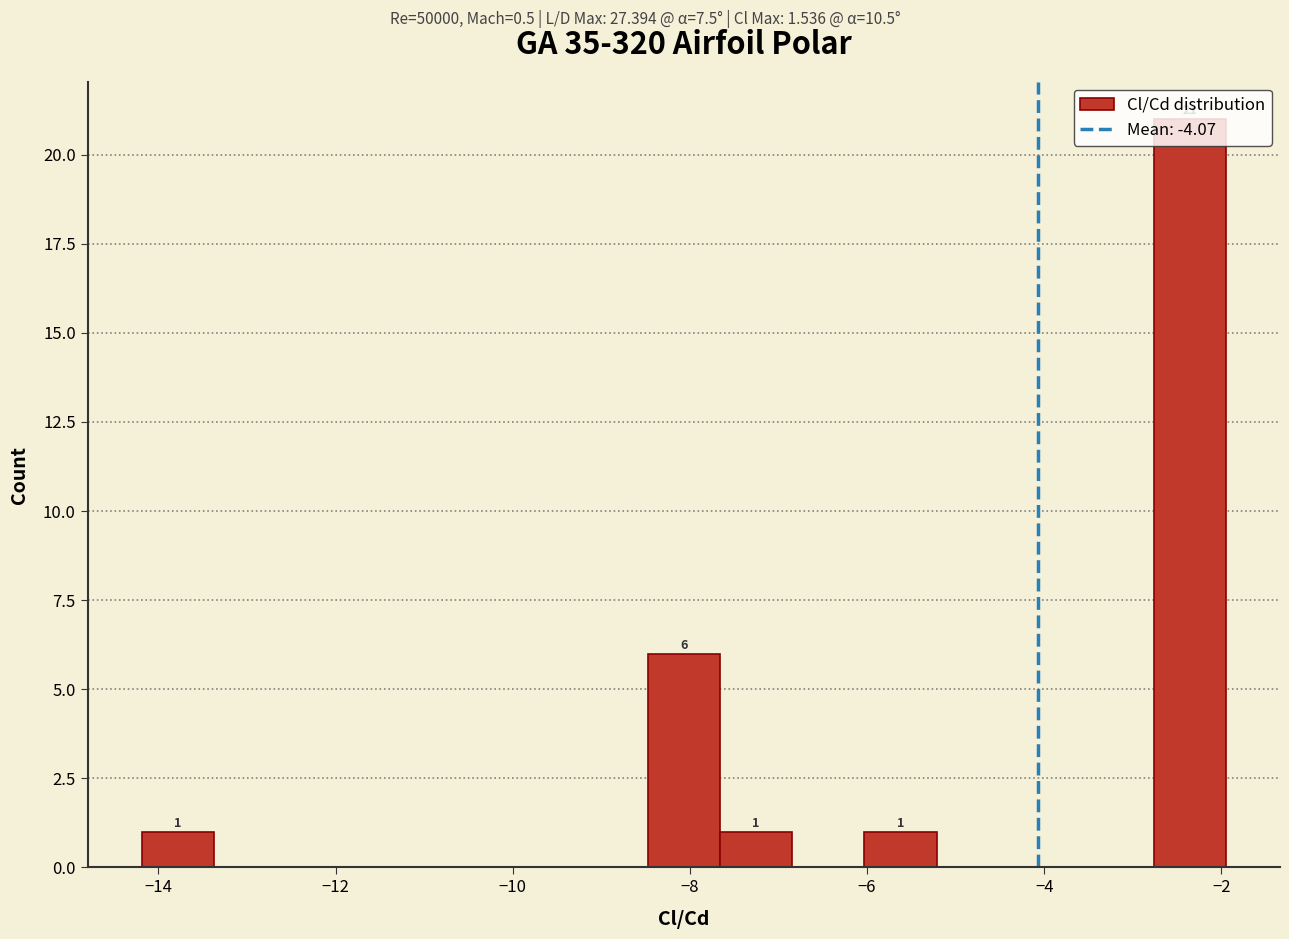

Over which range of the x-axis is the bar tallest?

-2.8 to -2.0